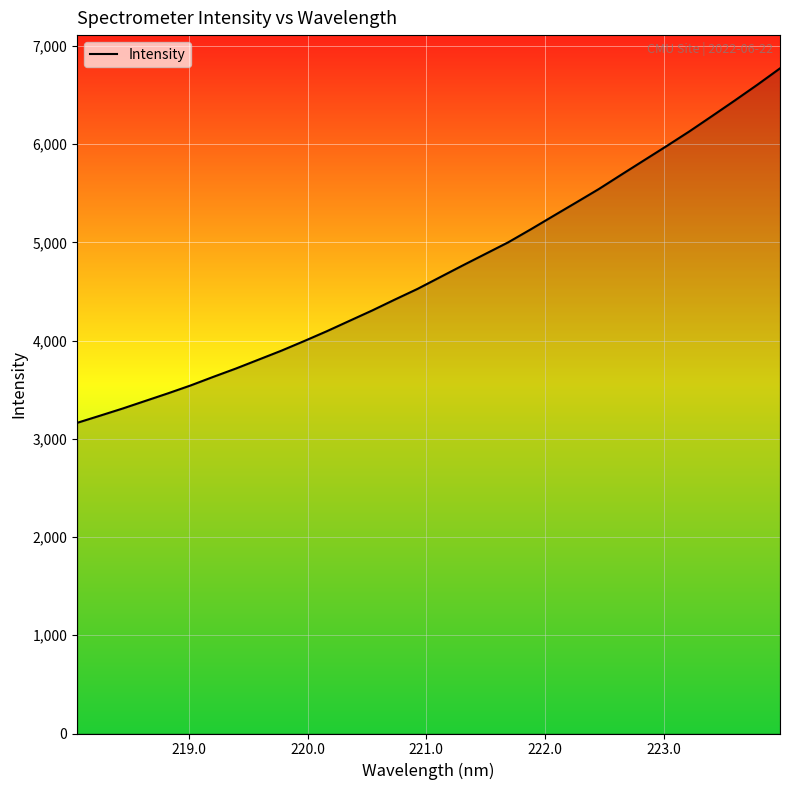

What is the maximum value shown in the chart?

6770.5